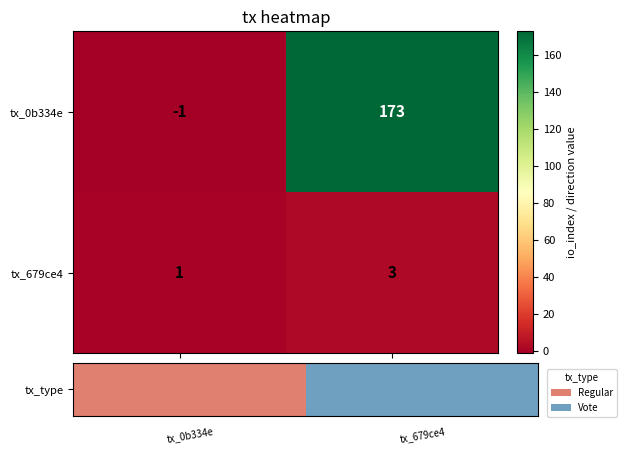

Reading left to right, extract all data points from this chart.

tx_0b334e: -1	173
tx_679ce4: 1	3